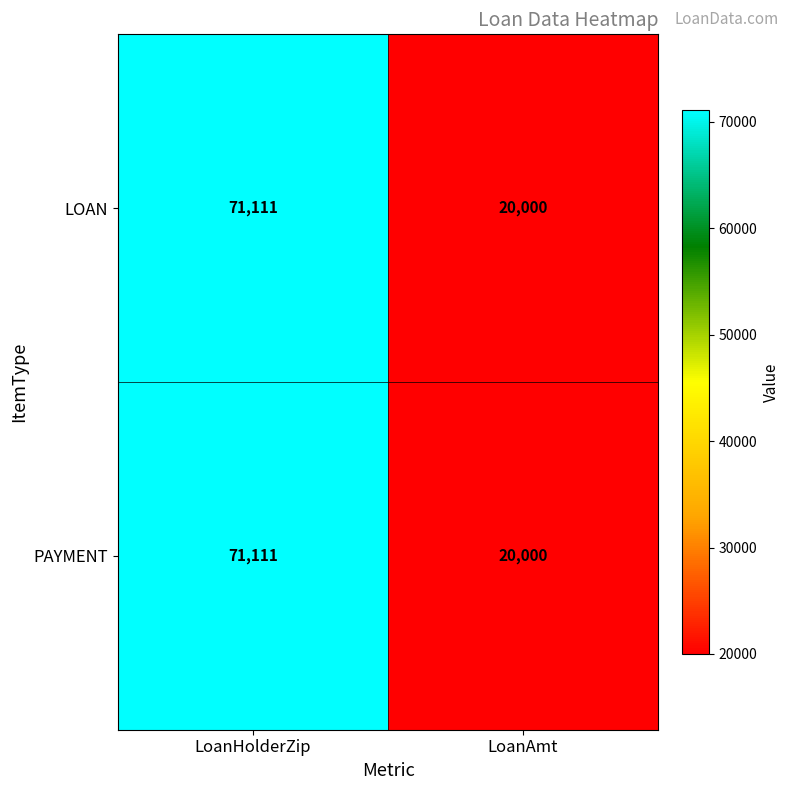

Count the number of categories in the chart.

2